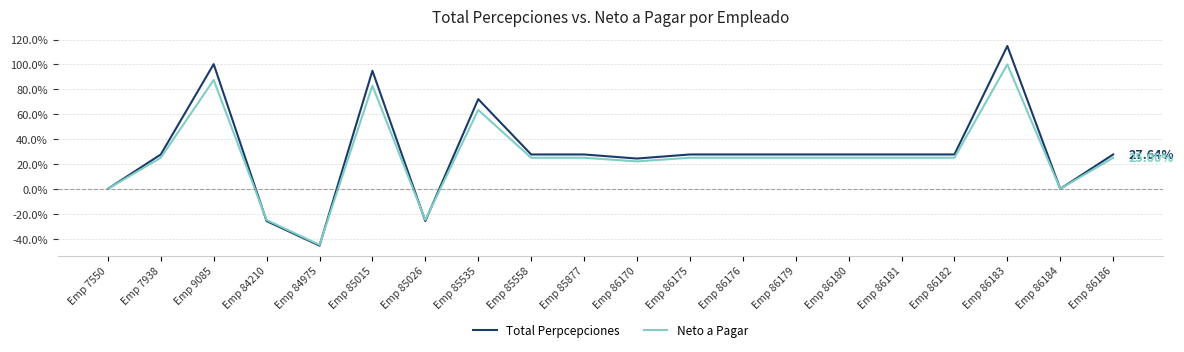

What are all the series names shown in the legend?

Total Perpcepciones, Neto a Pagar